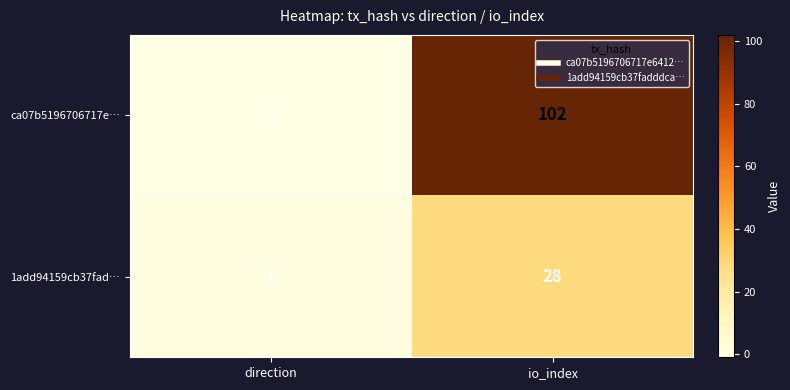

Which category has the highest value across all series?

io_index